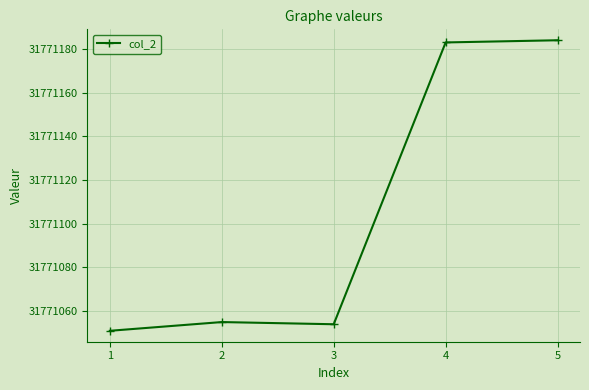

The chart shows a value of 31771051 at 1. True or false?

True